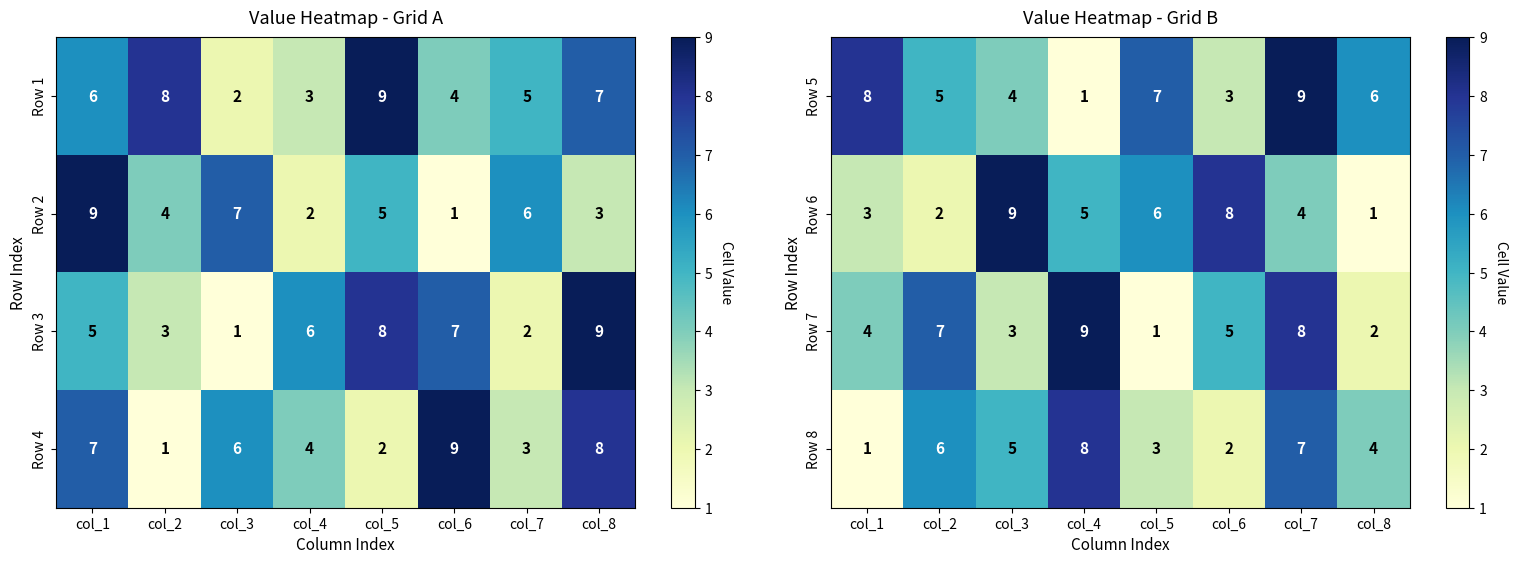

At which label does Row 6 first exceed 5?

col_3